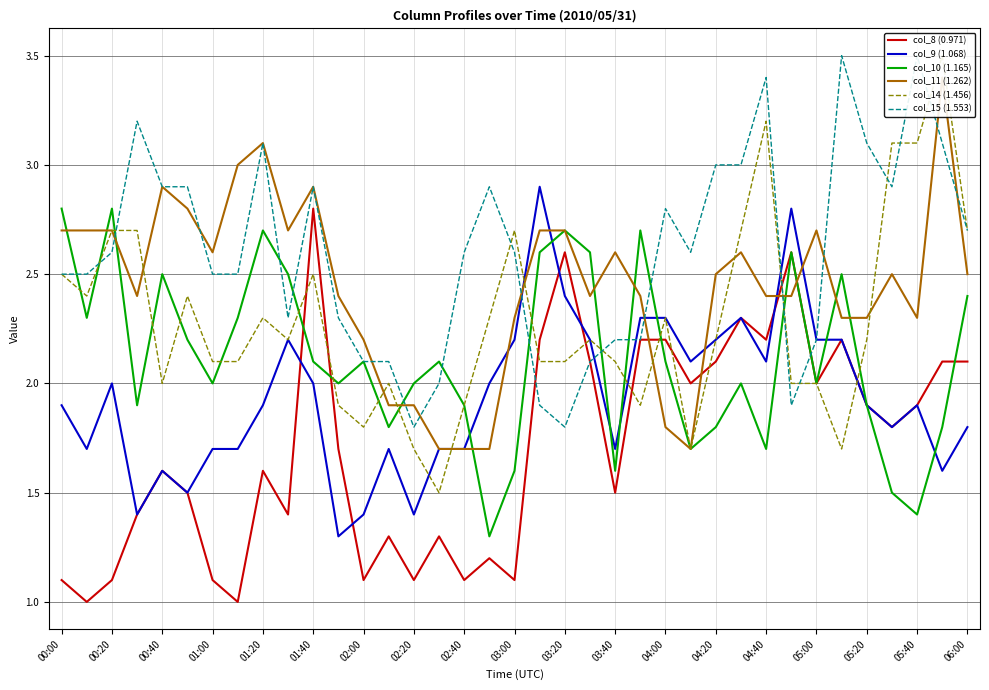

After their last crossing, which series has the higher values: col_9 (1.068) or col_10 (1.165)?

col_10 (1.165)